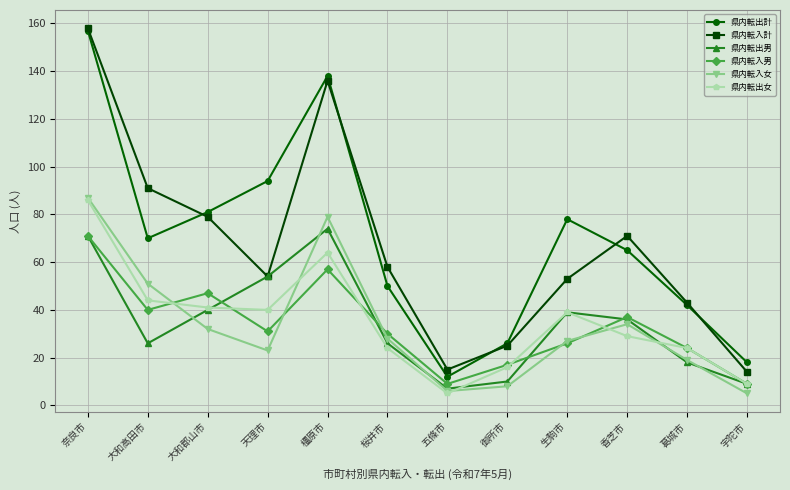

What value does the 県内転入女 series have at 天理市?

23